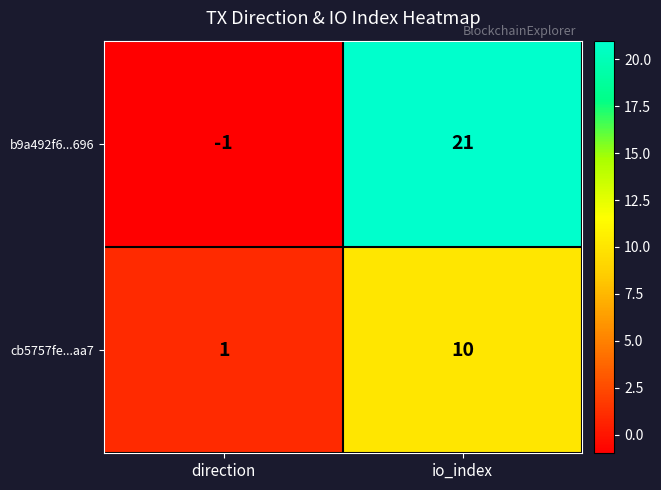

Which series has the widest spread of values?

b9a492f6...696